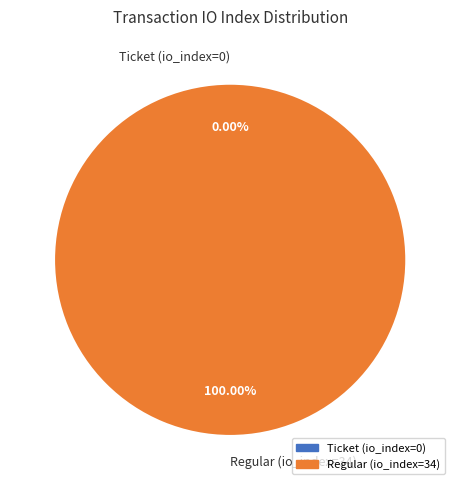

Combined, what portion of the pie is Ticket (io_index=0) and Regular (io_index=34)?

100.0%